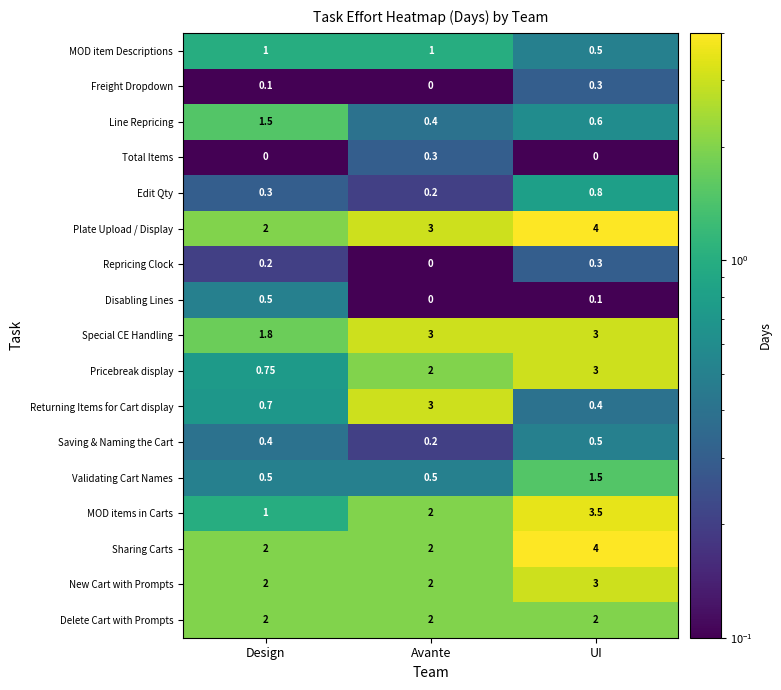

Where is Plate Upload / Display nearest to the value 3?

Avante